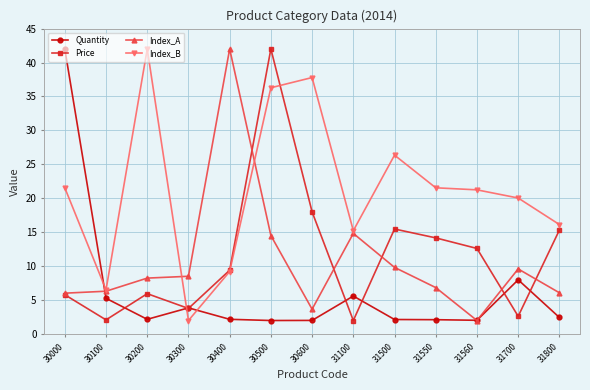

The value of Price at 31700 is 4.5. True or false?

False